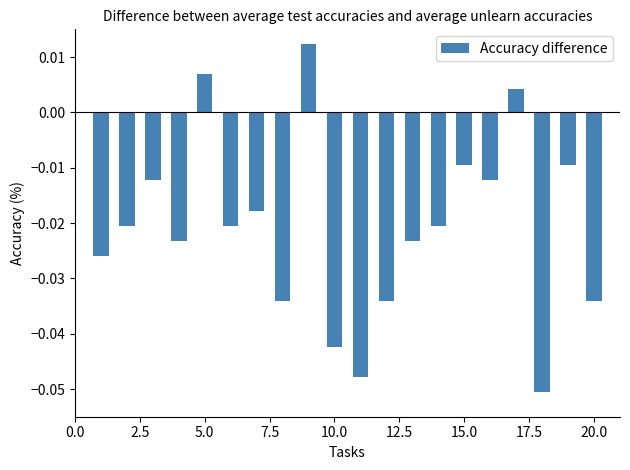

What is the sum of all values?

-0.4